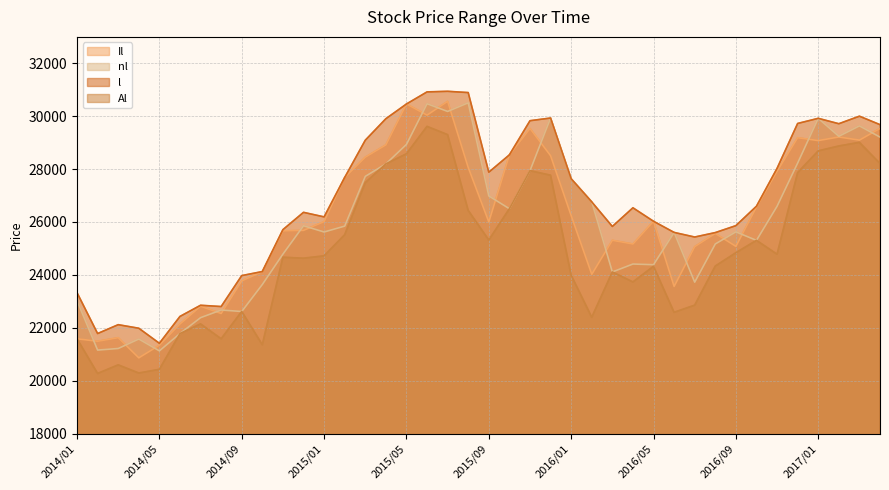

Rank the series at 2015/08 from lowest to highest value.

Al, Il, nl, l